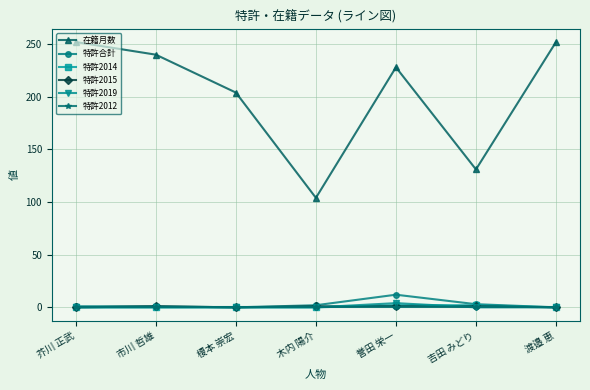

In 在籍月数, how many points are higher than both neighbors (excluding endpoints)?

1